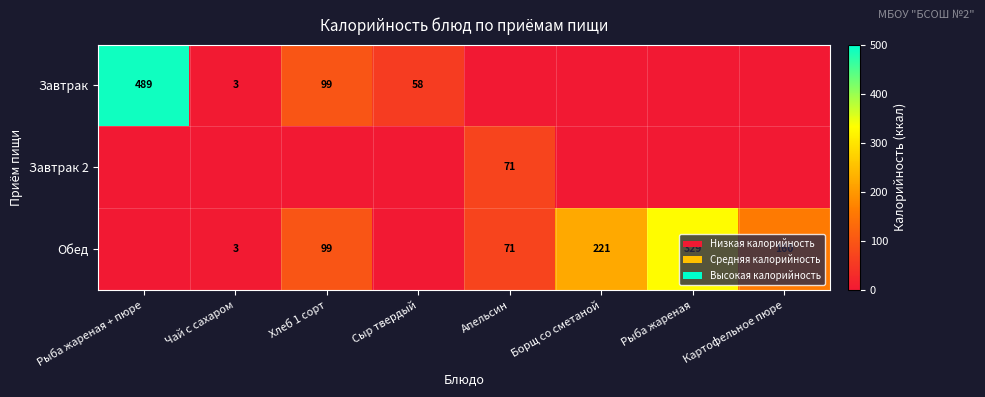

How many series are shown in this chart?

3